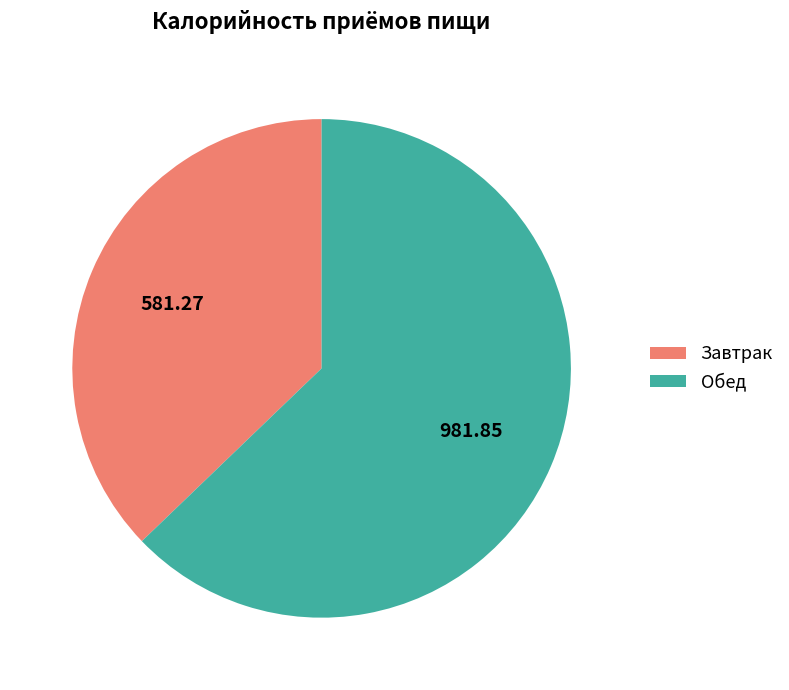

Is Обед the majority of the pie?

Yes